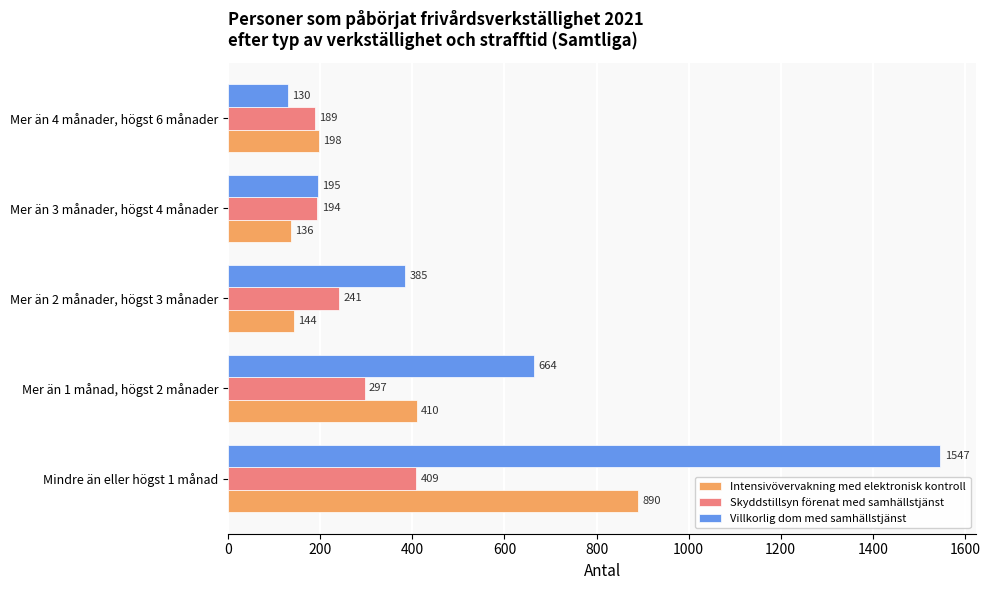

List the series in order of their peak value, lowest first.

Skyddstillsyn förenat med samhällstjänst, Intensivövervakning med elektronisk kontroll, Villkorlig dom med samhällstjänst